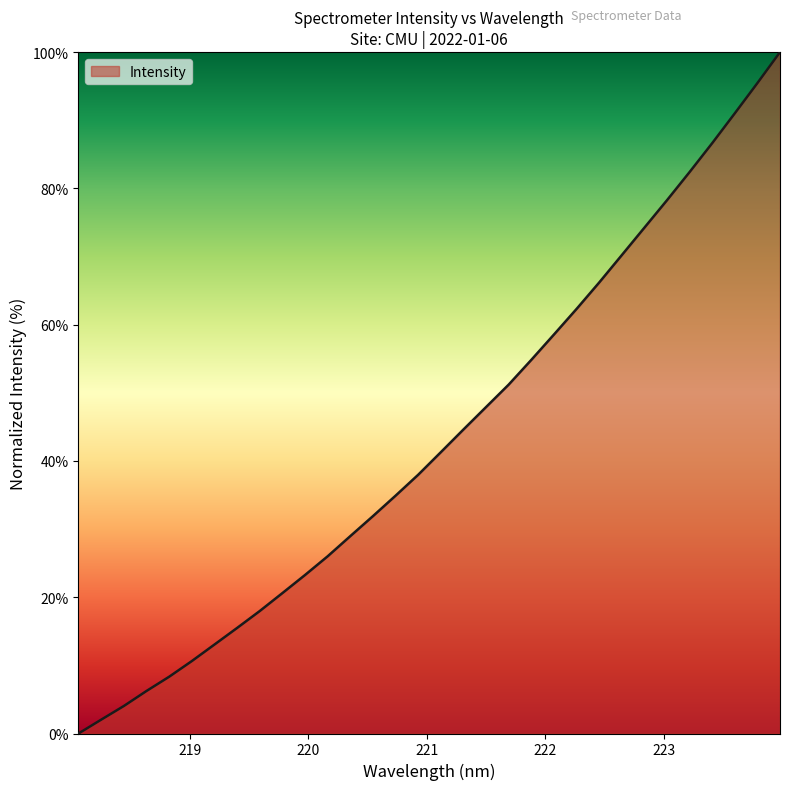

What is the maximum value shown in the chart?

100.0